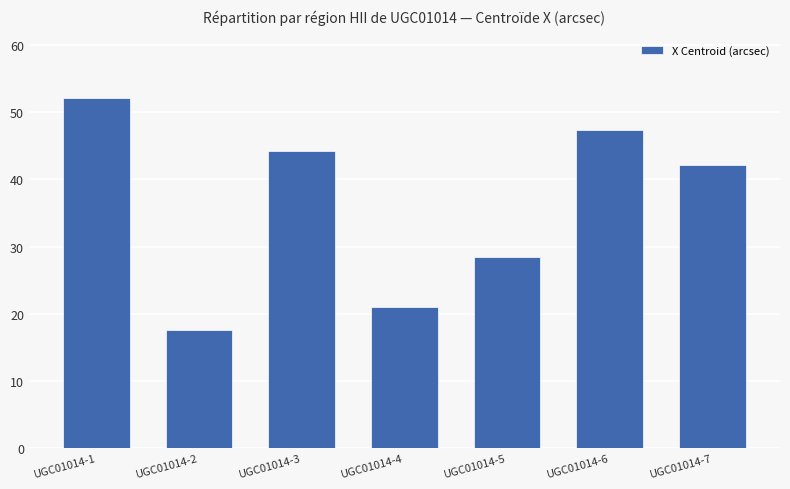

What is the sum of the values at UGC01014-1 and UGC01014-2?

69.6